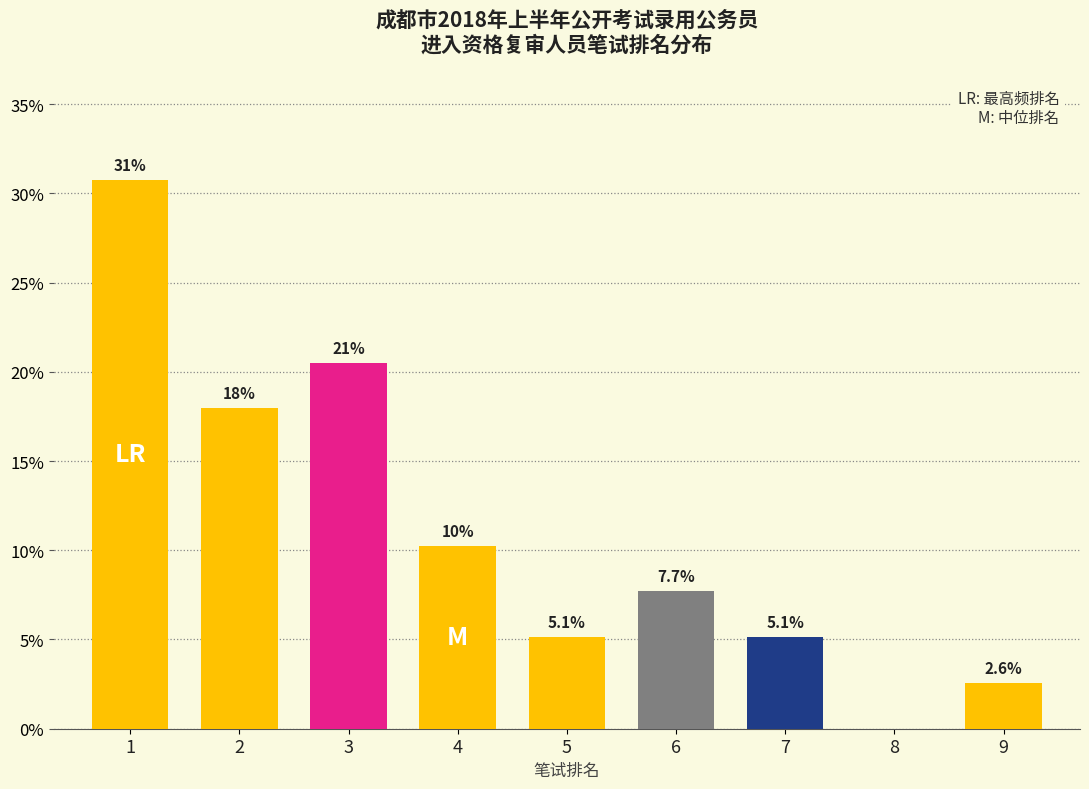

Reading left to right, what are all the values shown in this chart?

1=30.8	2=17.9	3=20.5	4=10.3	5=5.1	6=7.7	7=5.1	8=0.0	9=2.6